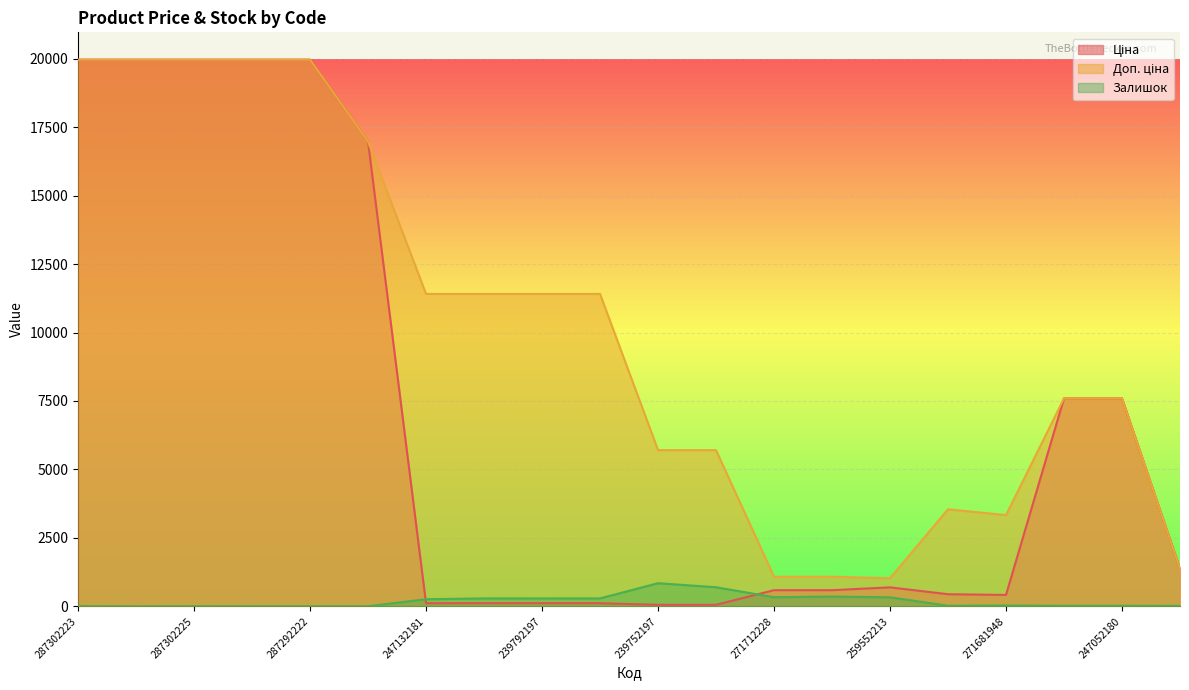

What is the average value of the Залишок series?

191.3